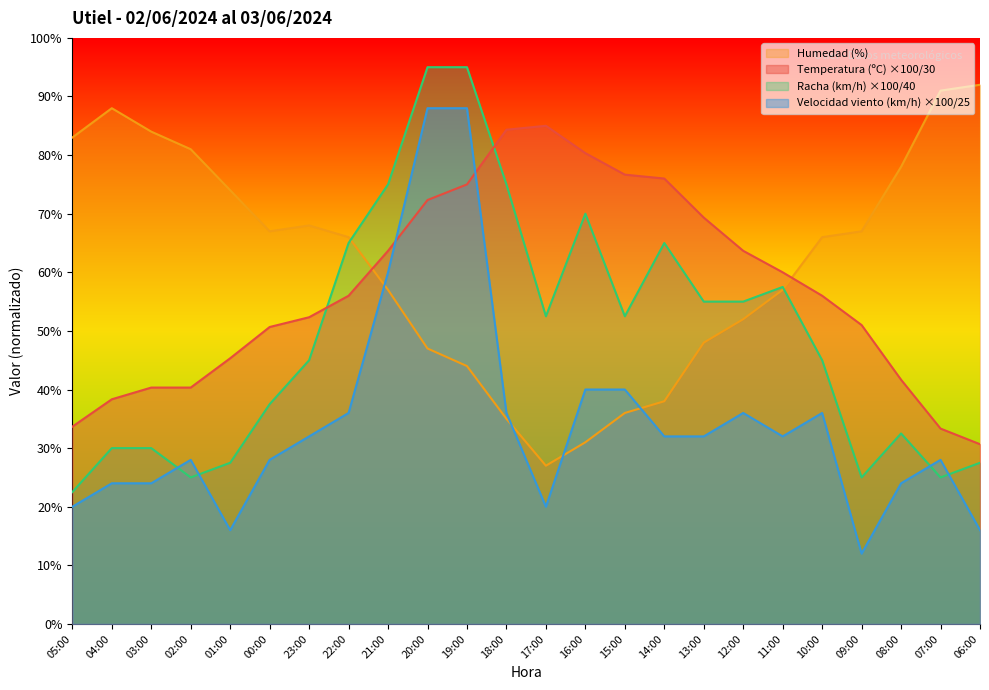

What is the highest value of the Velocidad del viento (km/h) series?

88.0